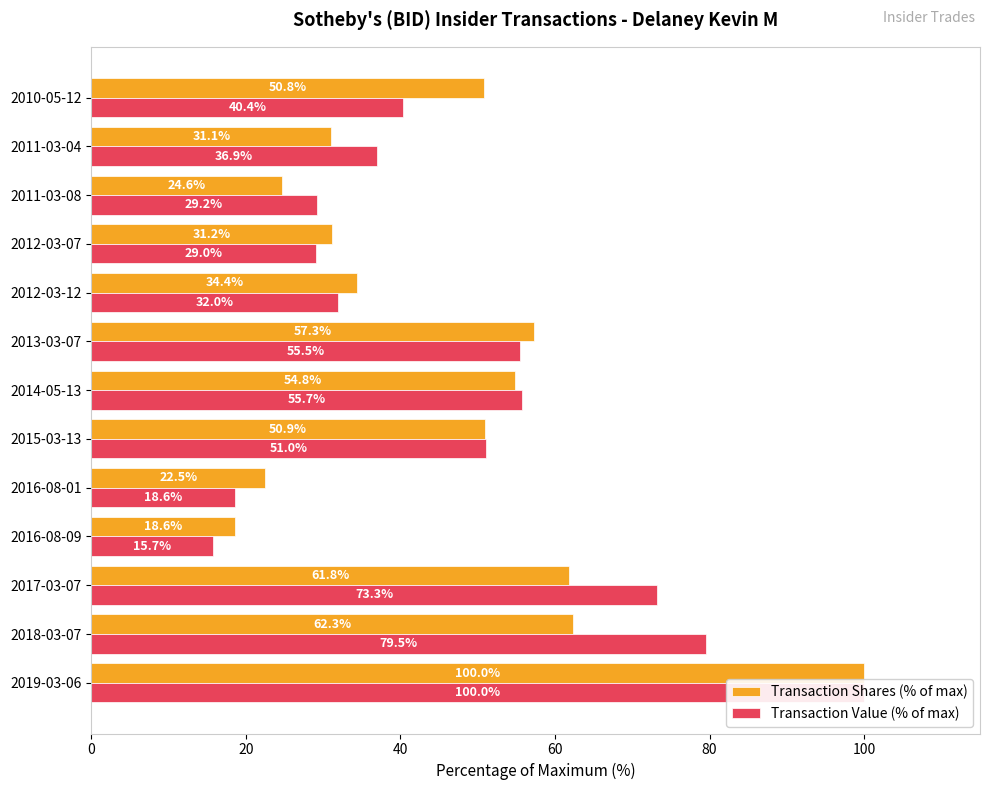

Rank the series by their maximum value, from highest to lowest.

Transaction Shares (% of max), Transaction Value (% of max)